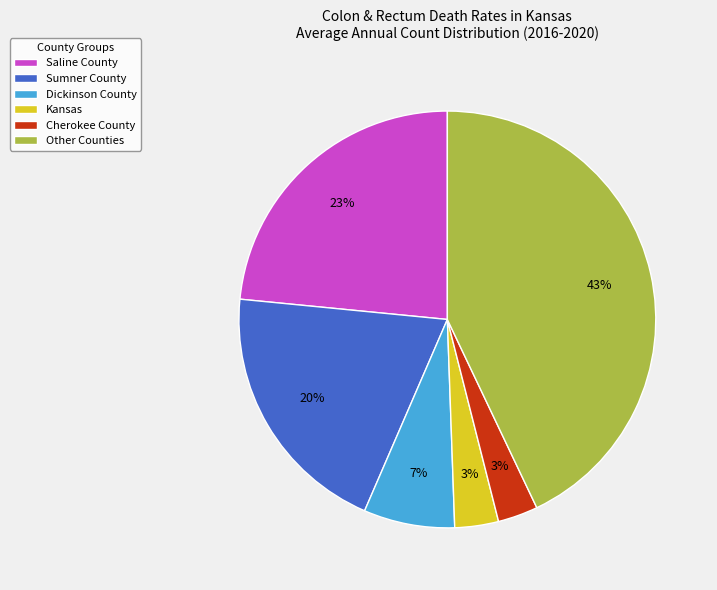

To the nearest percent, what is the difference between the Sumner County and Saline County slice percentages?

3%